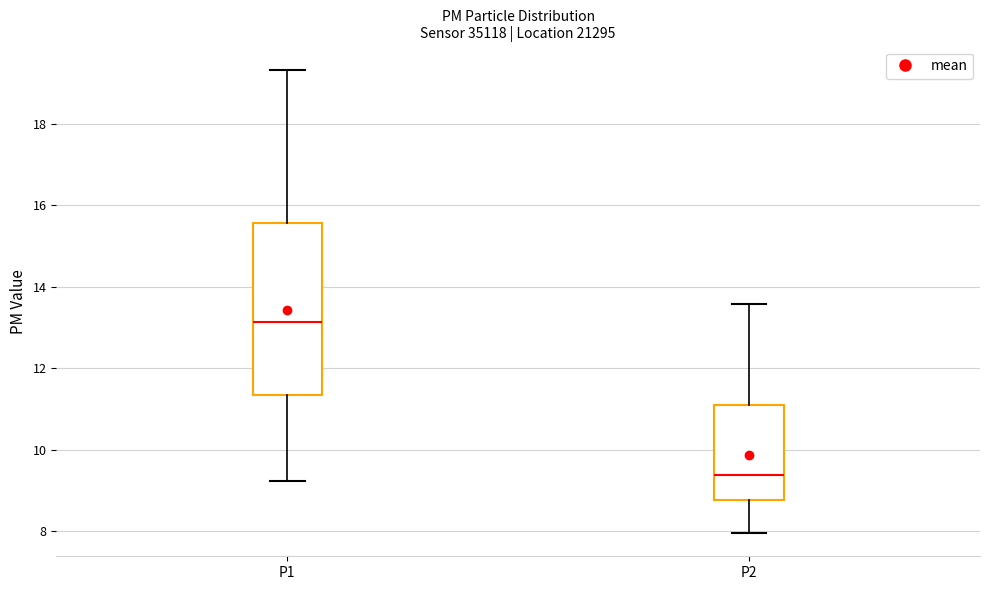

Where is the upper edge of the box for P2 on the y-axis? The values are not printed on the chart, so give them approximately, as read against the axis.

11.2